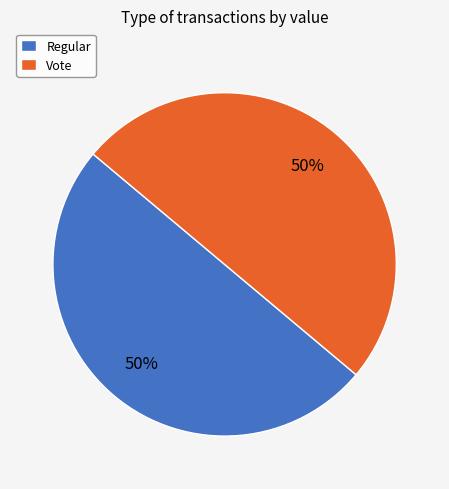

To the nearest percent, what is the combined percentage of Vote and Regular?

100%